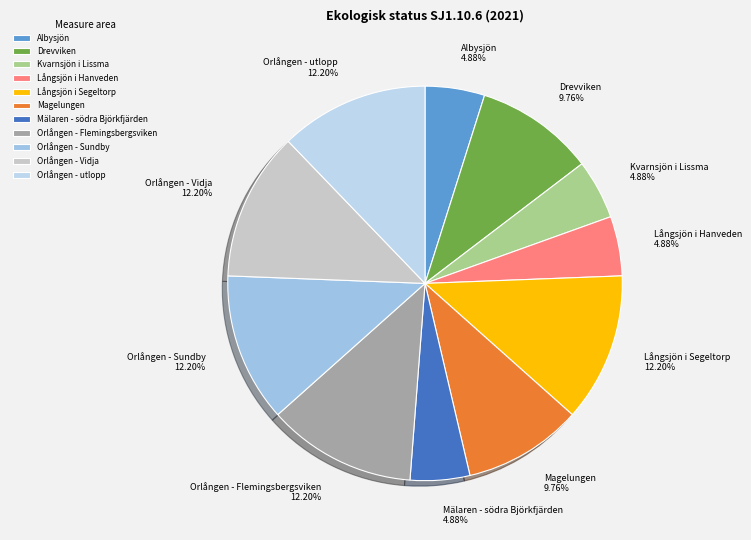

Is it true that Kvarnsjön i Lissma is 16% of the pie?

False